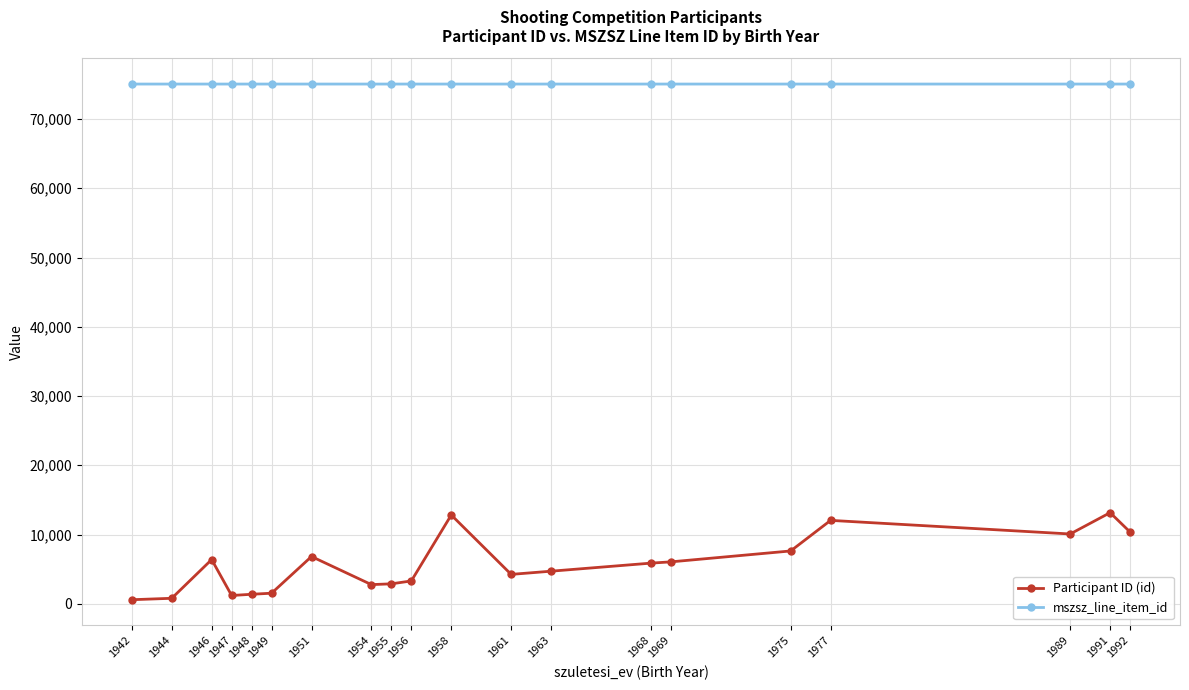

Read the mszsz_line_item_id value at 1944.

75047.5